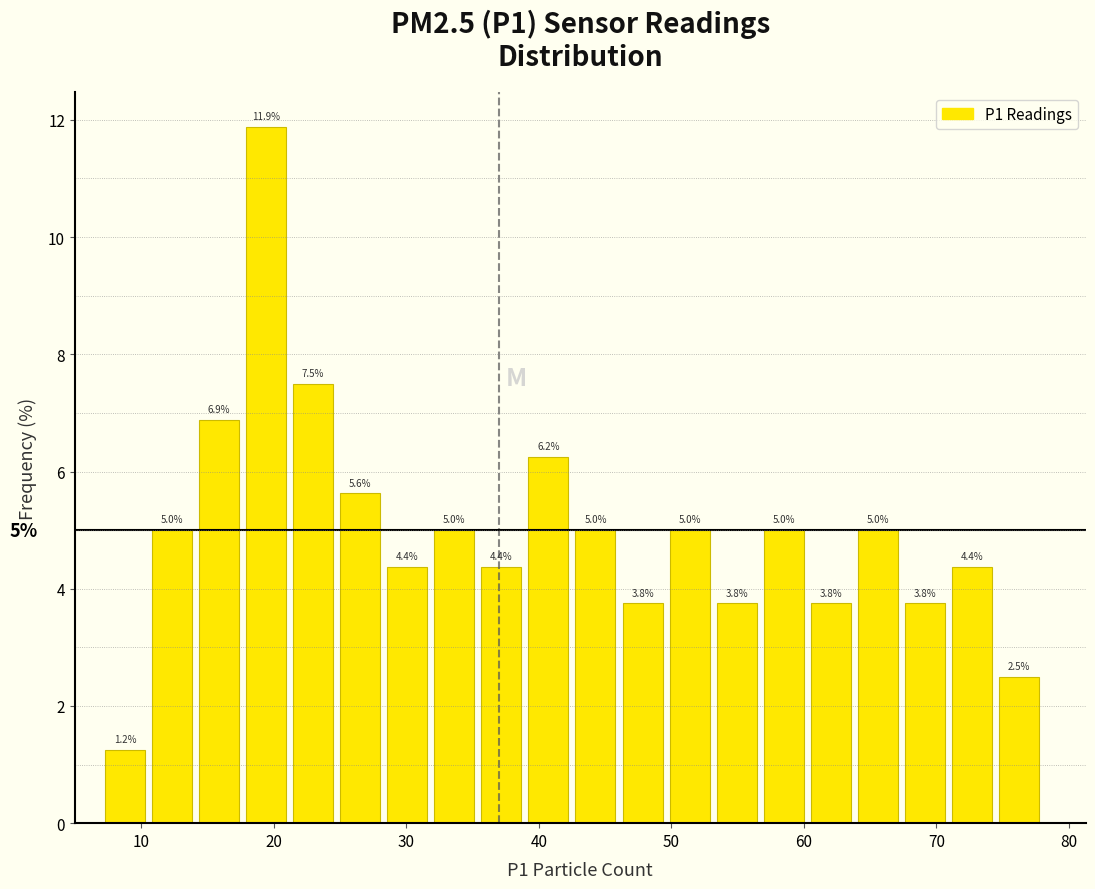

Around what value on the x-axis is the tallest bar? Give the approximate position of its centre, as read against the axis.

19